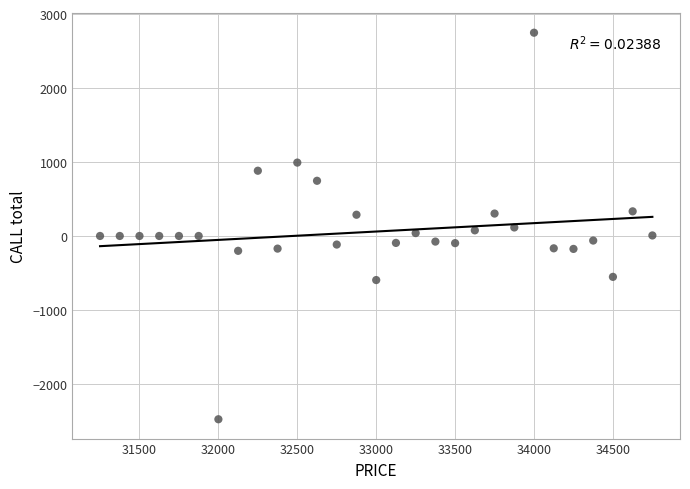

What is the range of X values (max minus min)?

3500